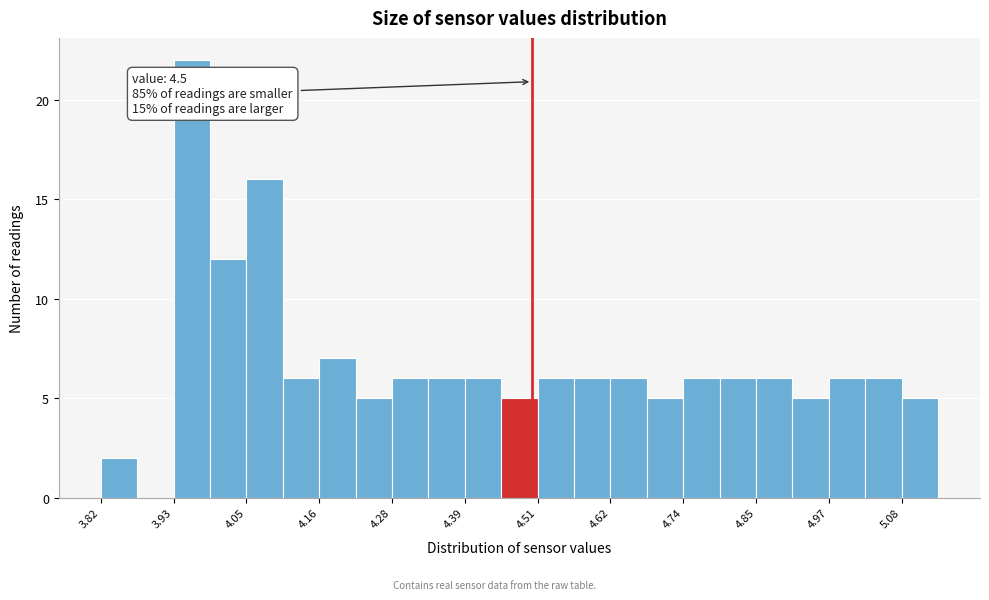

Around what value on the x-axis is the tallest bar? Give the approximate position of its centre, as read against the axis.

3.96